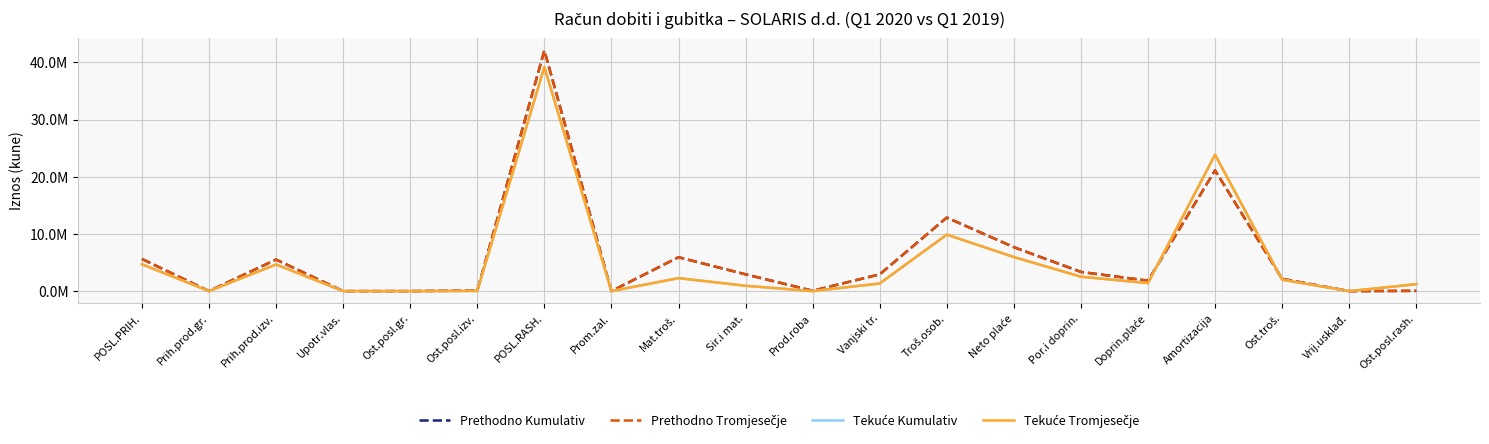

What is the difference between the maximum and minimum values in the Prethodno Kumulativ series?

42098424